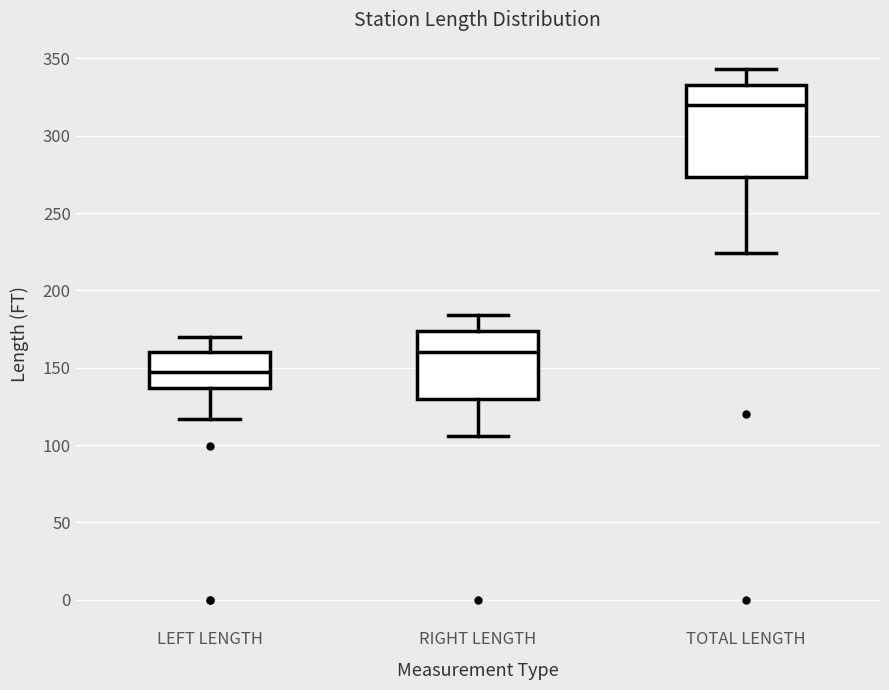

Which box is the tallest, from its lower edge to its upper edge?

TOTAL LENGTH